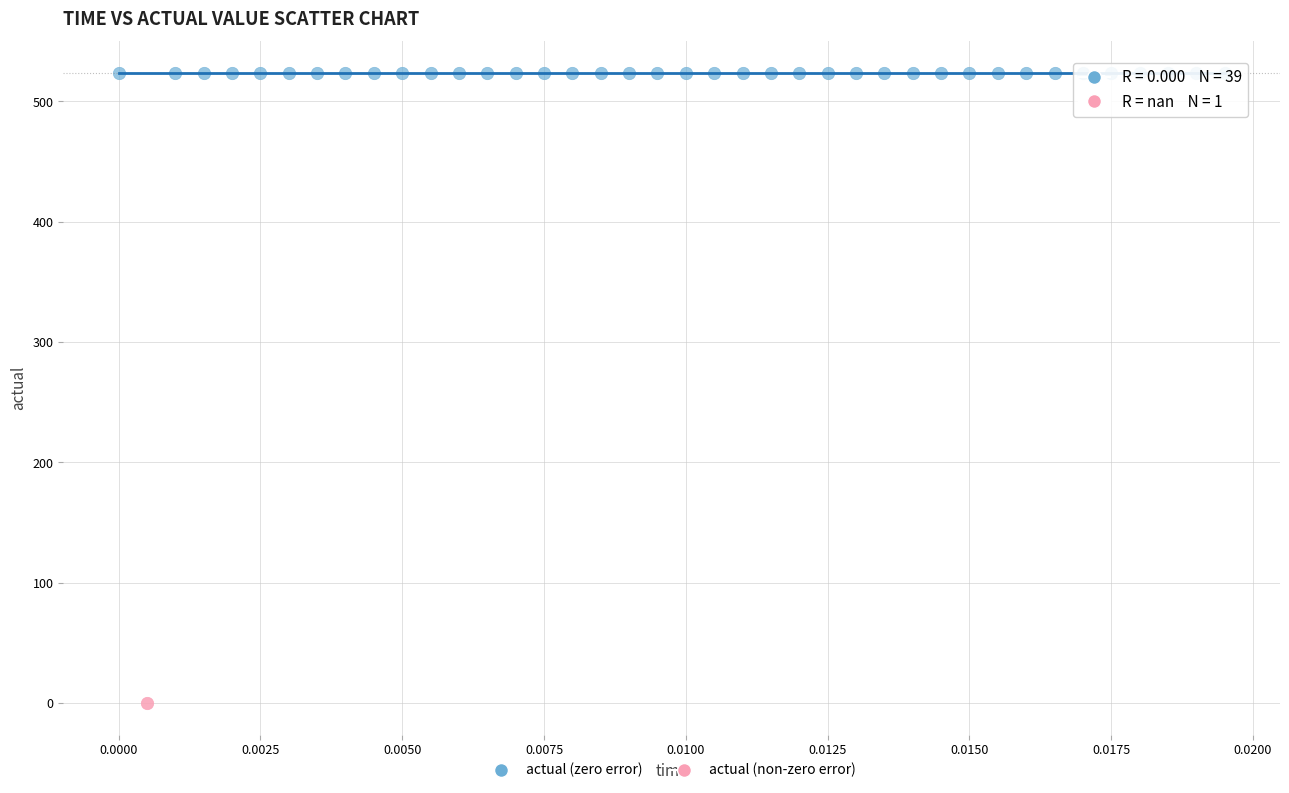

Which series contains the highest Y value?

actual (zero error)